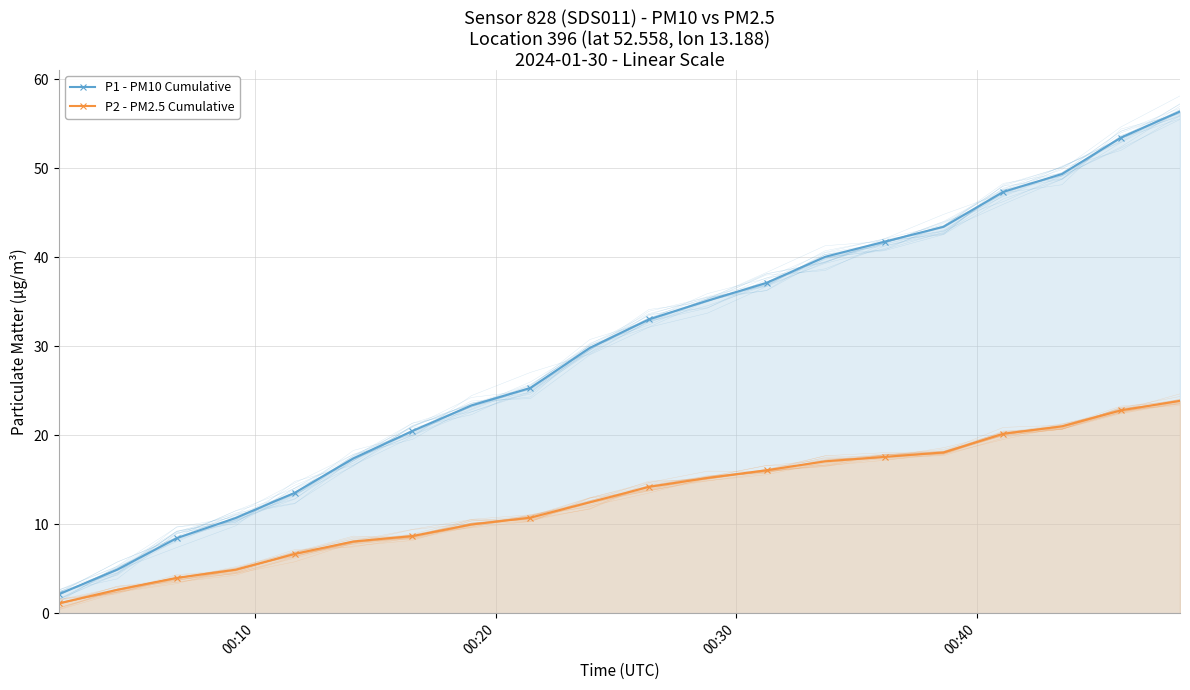

True or false: P1 - PM10 Cumulative and P2 - PM2.5 Cumulative cross at least once.

False